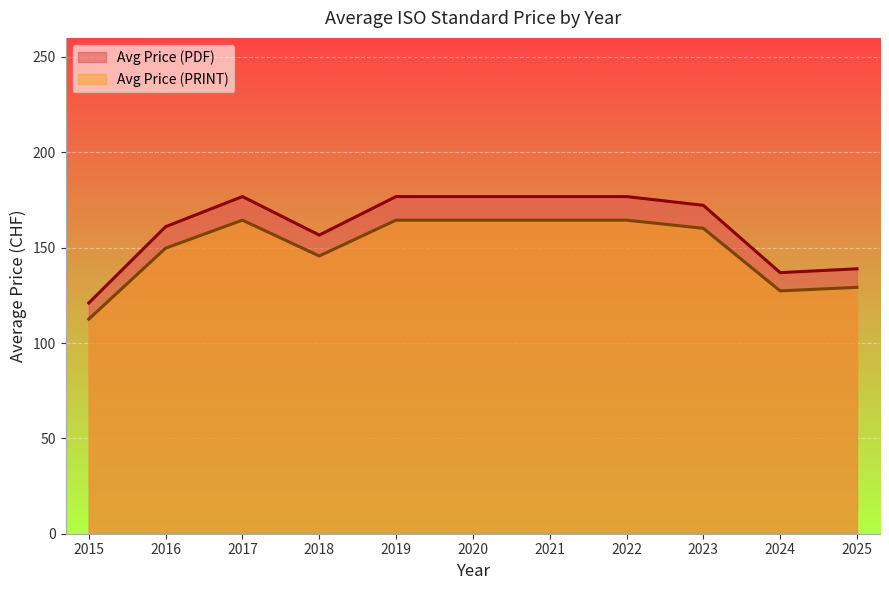

How many lines are shown in the chart?

2